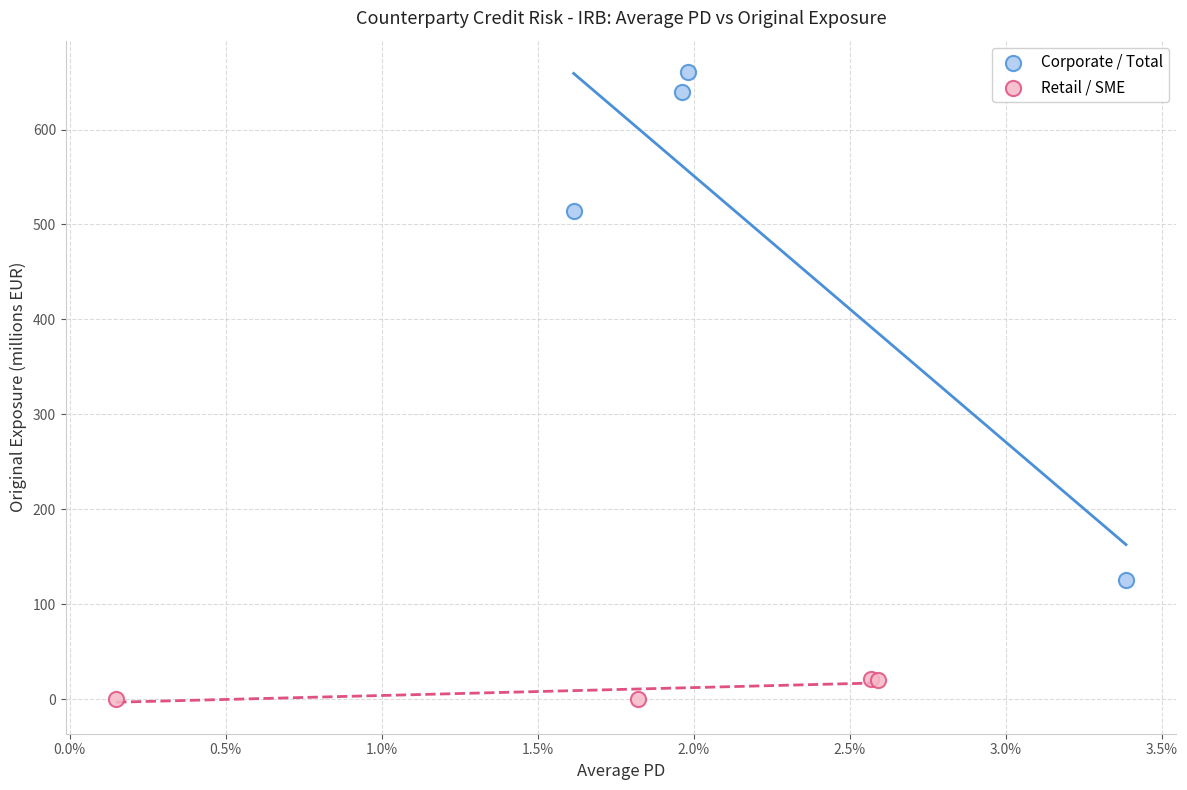

Which series reaches the minimum Y coordinate?

Retail / SME